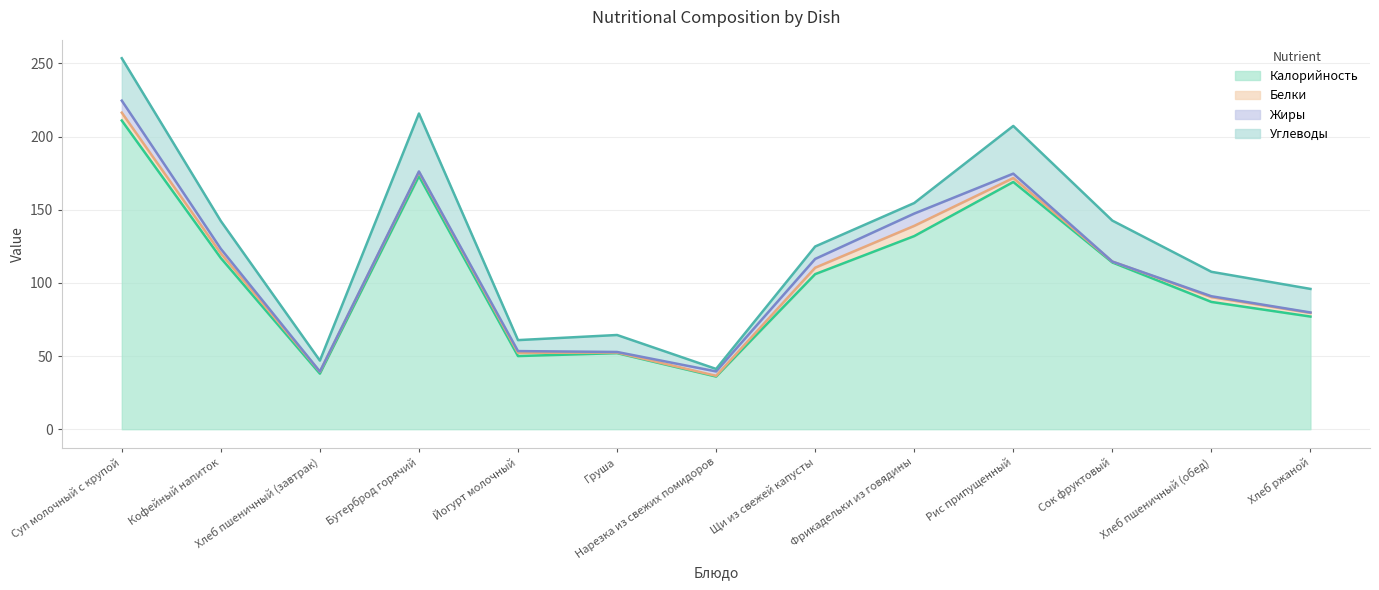

What position from the right is Сок фруктовый?

3